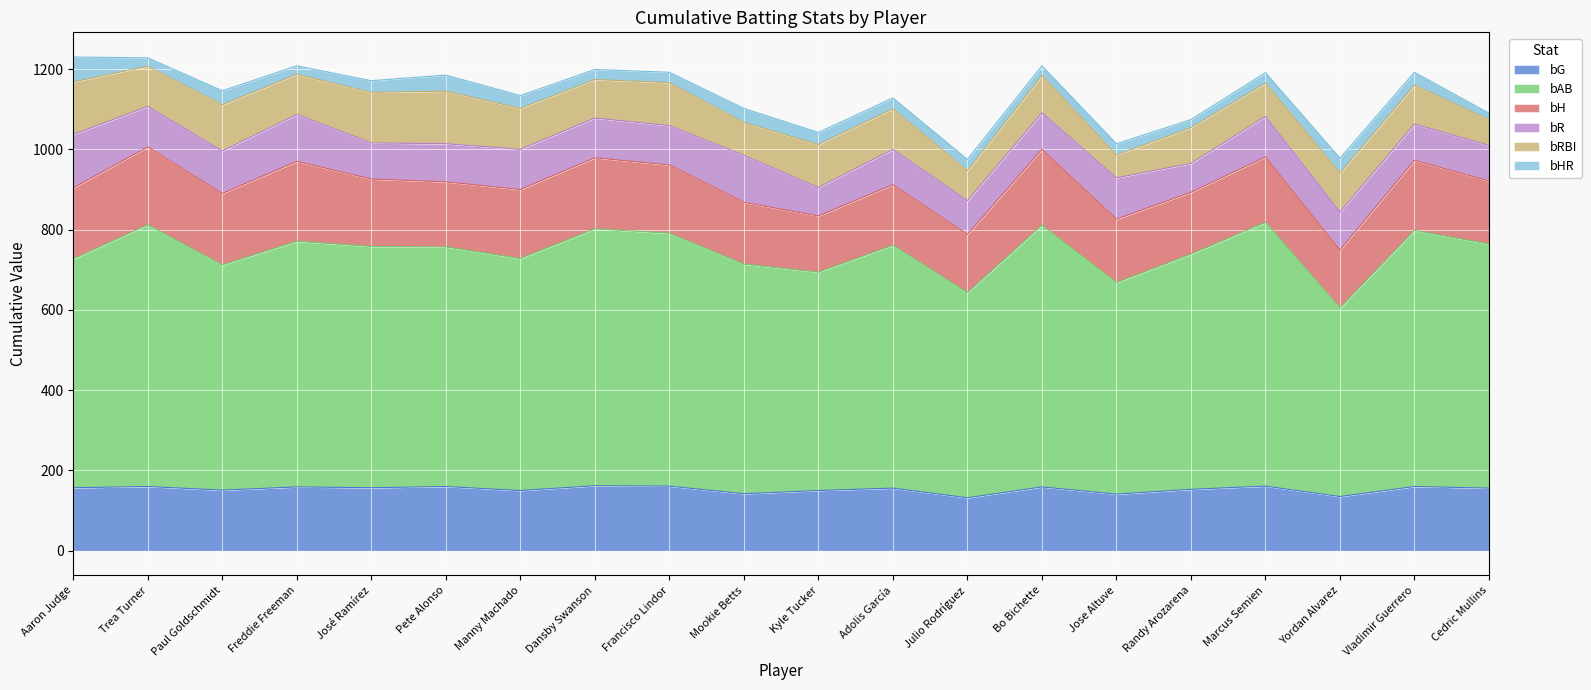

Where is bHR nearest to the value 39?

Pete Alonso